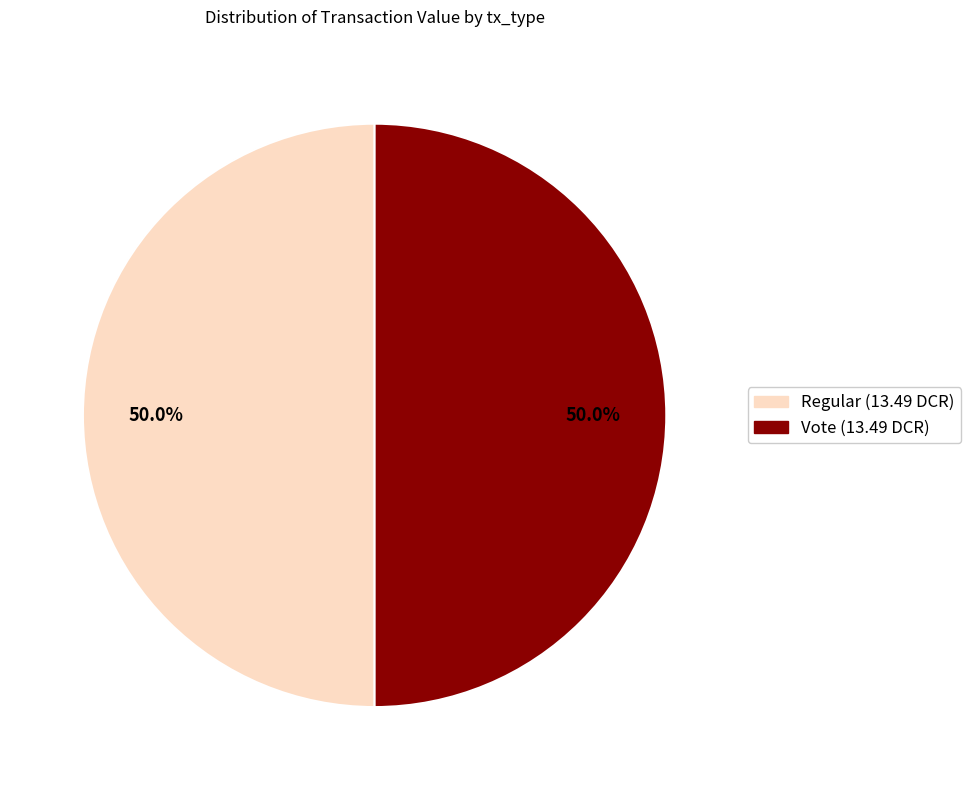

How many segments does this pie chart have?

2